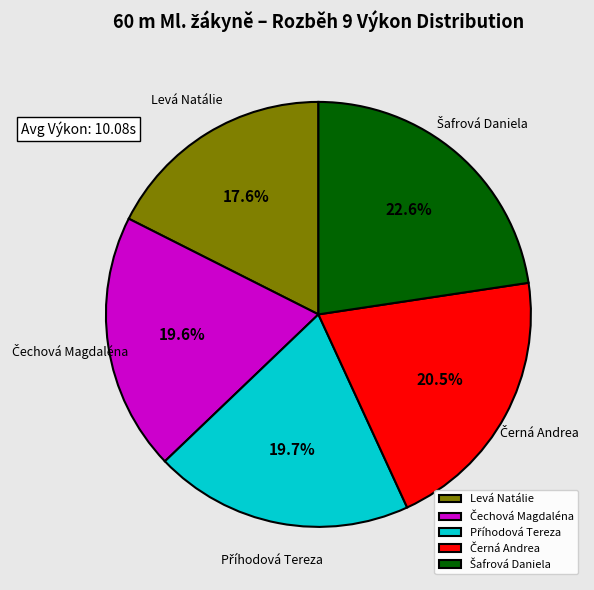

Does any single category account for the majority?

No